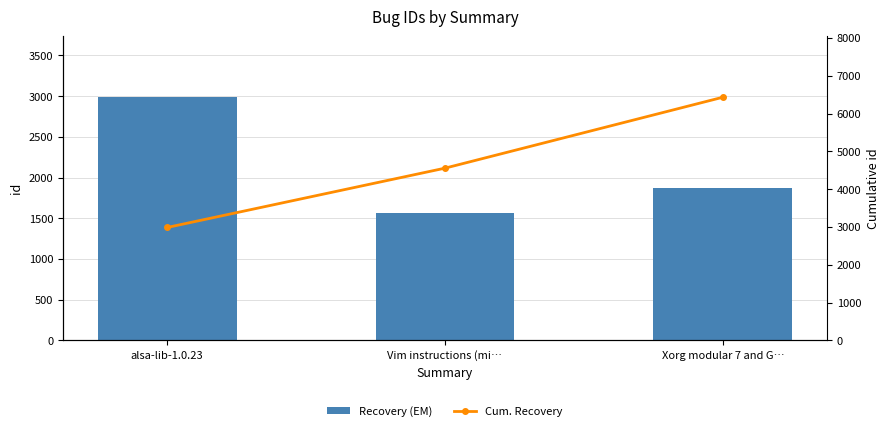

What is the sum of all Recovery (EM) values?

6434